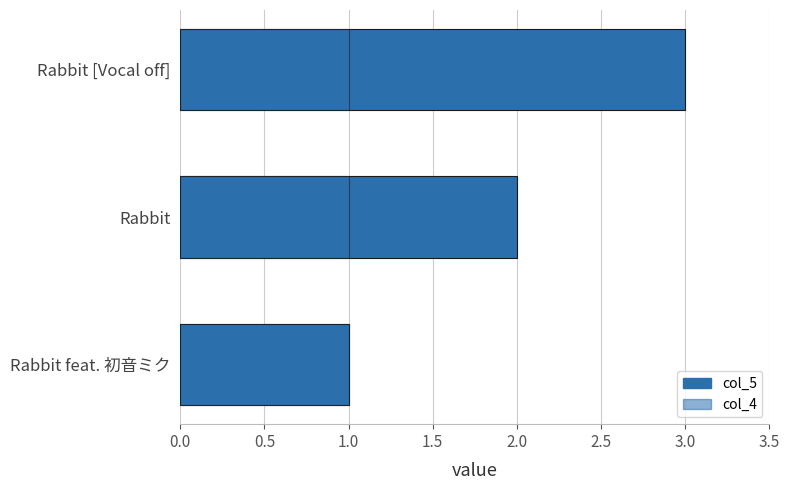

What is the sum of all col_5 values?

6.0